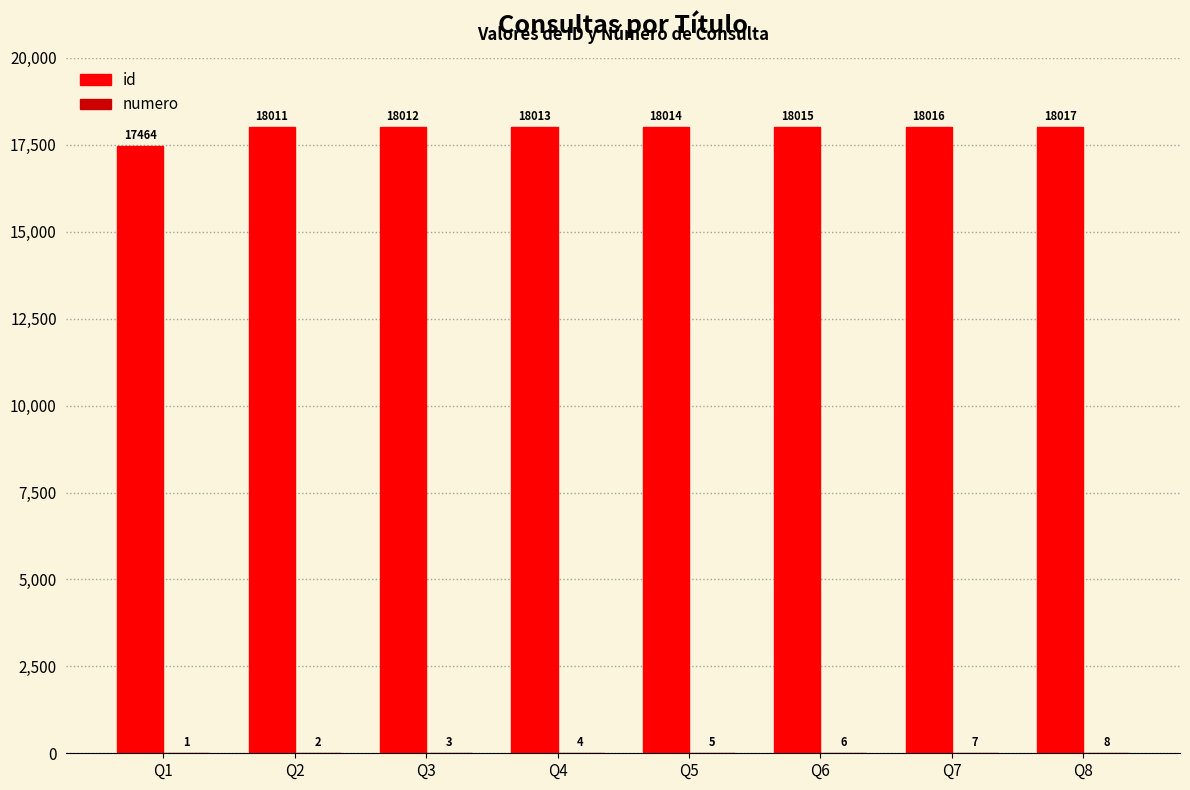

What is the highest value of the id series?

18017